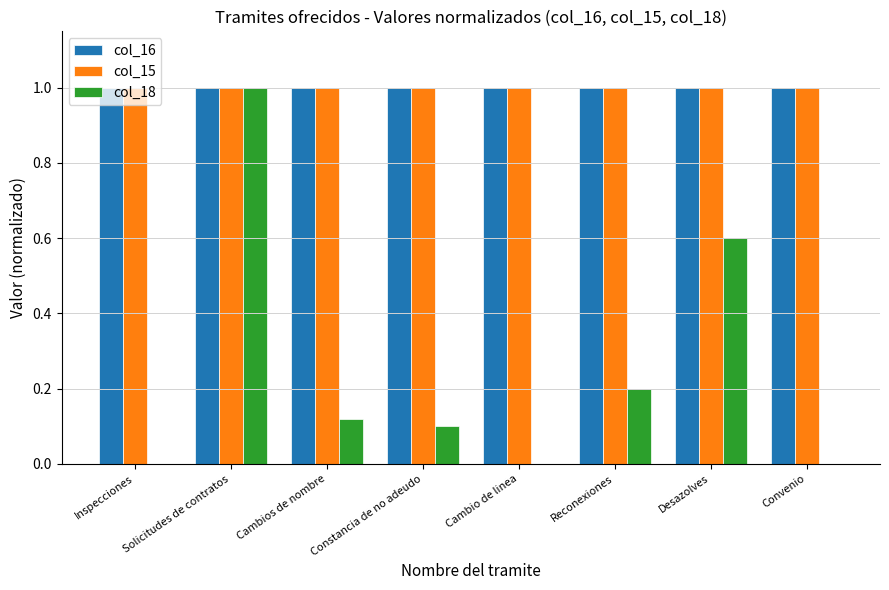

Between Solicitudes de contratos and Reconexiones, which series saw the biggest shift?

col_18